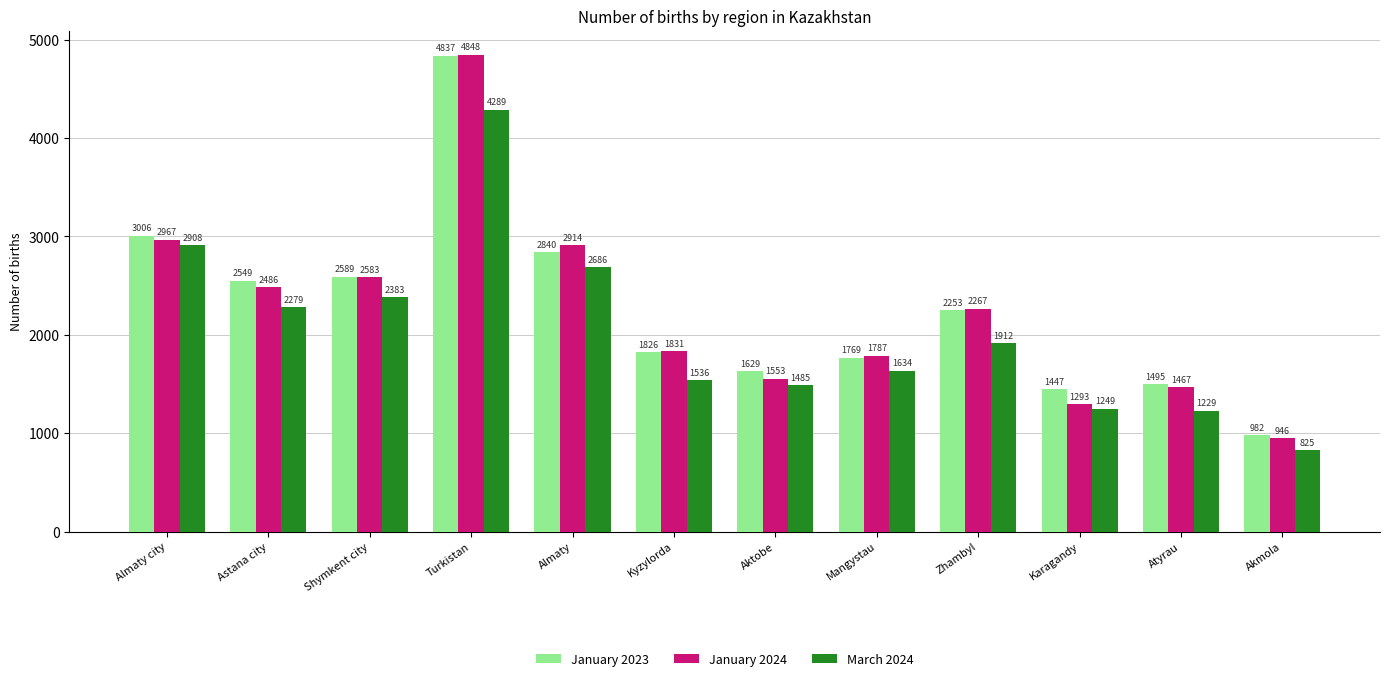

At Almaty city, list the series in order from largest to smallest.

January 2023, January 2024, March 2024